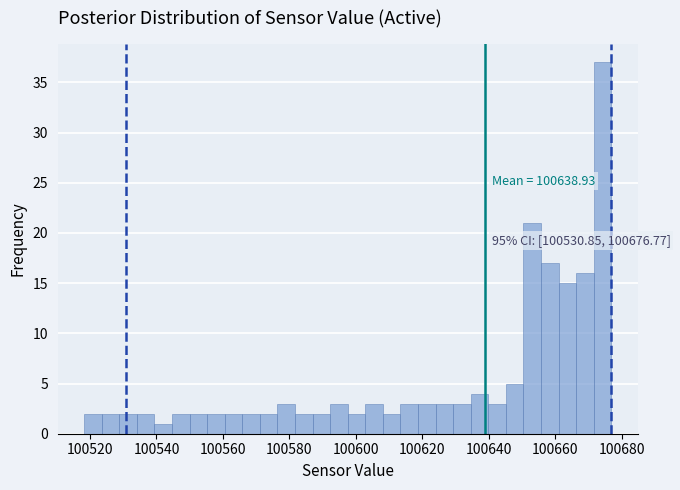

Read against the x-axis, roughly where is the centre of the tallest bar?

100674